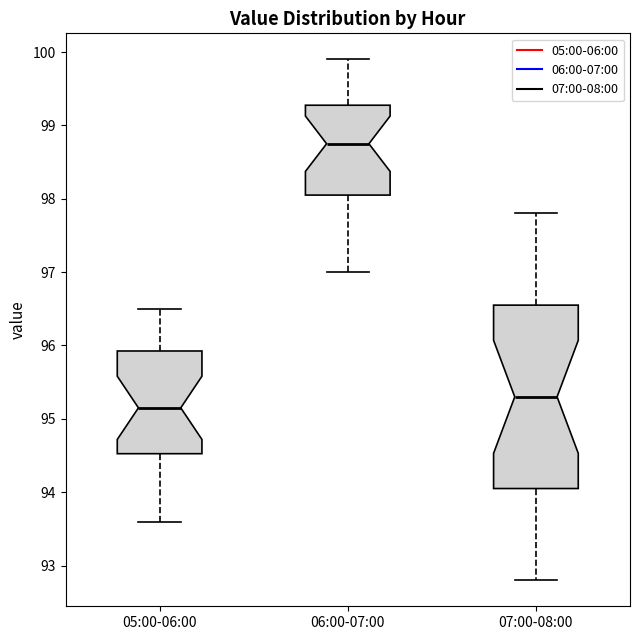

Where is the upper edge of the box for 05:00-06:00 on the y-axis? The values are not printed on the chart, so give them approximately, as read against the axis.

95.9